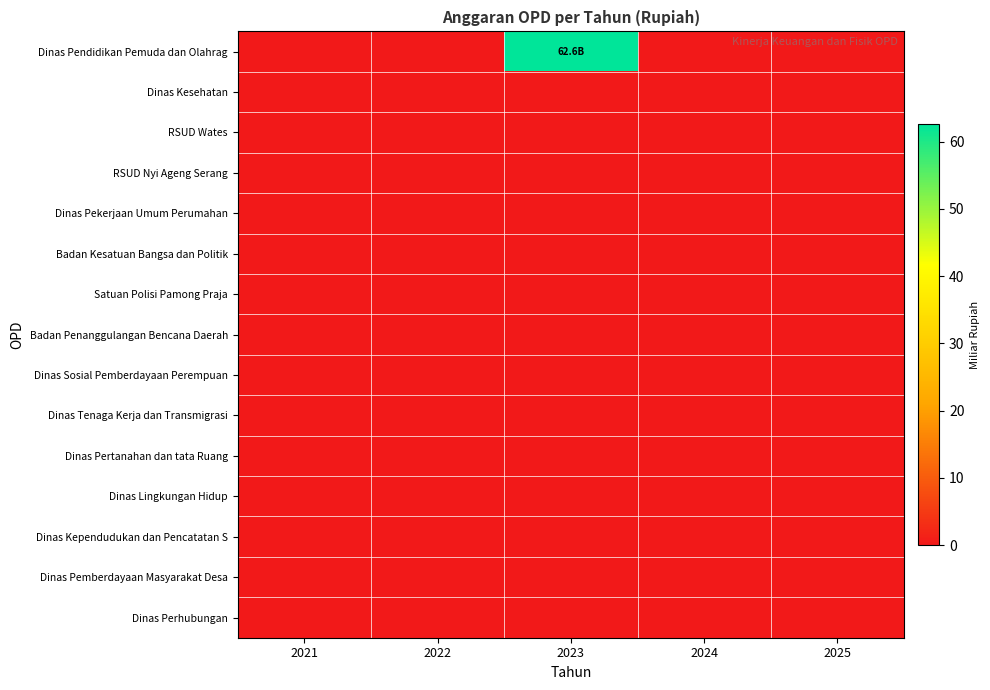

Between 2021 and 2025, which is larger?

2021